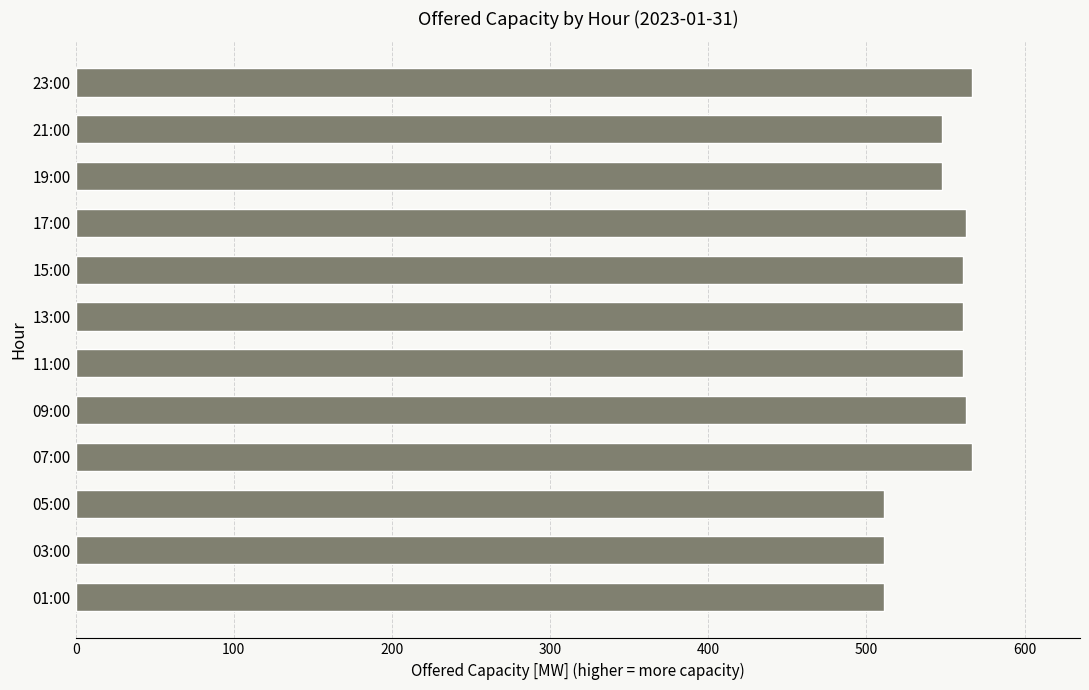

What is the difference between the maximum and minimum values?

56